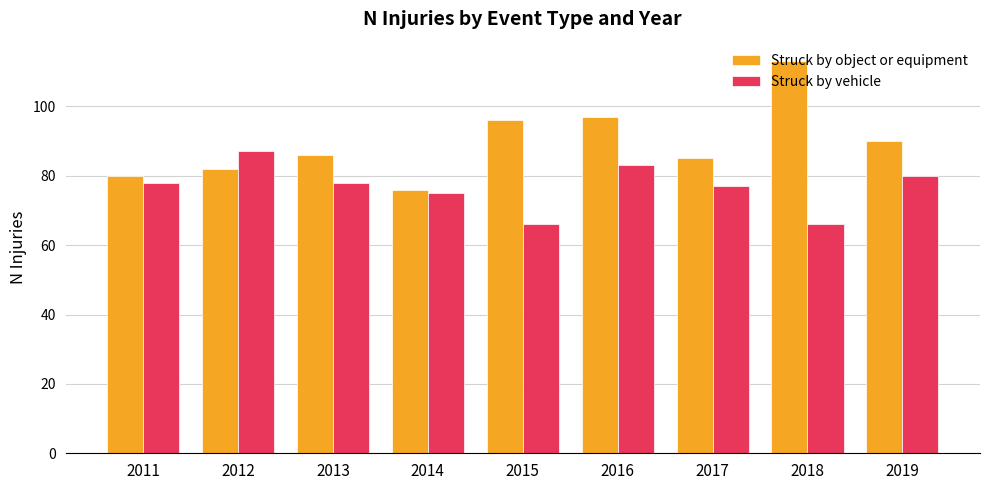

Is it true that Struck by vehicle equals 78 at 2011?

True